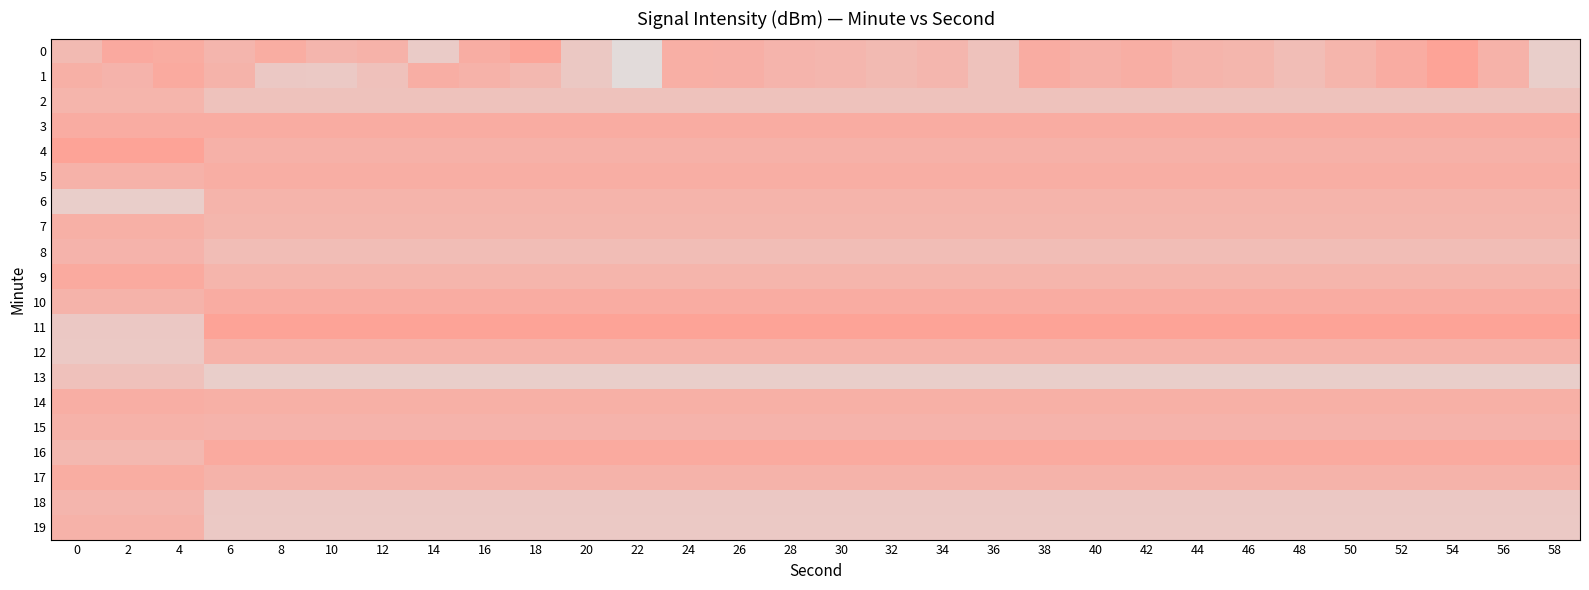

Reading left to right, what are all the values shown in this chart?

0: 0=-134.1	2=-125.1	4=-126.4	6=-131.5	8=-126.9	10=-131.5	12=-129.8	14=-143.4	16=-127.3	18=-122.5	20=-141.9	22=-152.3	24=-127.9	26=-128.5	28=-131.1	30=-132.1	32=-134.1	34=-132.1	36=-138.7	38=-126.7	40=-129.2	42=-127.8	44=-130.7	46=-131.8	48=-135.9	50=-131.3	52=-126.8	54=-121.9	56=-129.9	58=-145.1
1: 0=-128.7	2=-130.6	4=-125.5	6=-130.5	8=-142.1	10=-142.6	12=-138.1	14=-127.7	16=-129.8	18=-133.1	20=-141.9	22=-152.3	24=-127.9	26=-128.5	28=-131.1	30=-132.1	32=-134.1	34=-132.1	36=-138.7	38=-126.7	40=-129.2	42=-127.8	44=-130.7	46=-131.8	48=-135.9	50=-131.3	52=-126.8	54=-121.9	56=-129.9	58=-145.1
2: 0=-131.3	2=-131.3	4=-131.3	6=-138.7	8=-138.7	10=-138.7	12=-138.7	14=-138.7	16=-138.7	18=-138.7	20=-138.7	22=-138.7	24=-138.7	26=-138.7	28=-138.7	30=-138.7	32=-138.7	34=-138.7	36=-138.7	38=-138.7	40=-138.7	42=-138.7	44=-138.7	46=-138.7	48=-138.7	50=-138.7	52=-138.7	54=-138.7	56=-138.7	58=-138.7
3: 0=-126.8	2=-126.8	4=-126.8	6=-126.7	8=-126.7	10=-126.7	12=-126.7	14=-126.7	16=-126.7	18=-126.7	20=-126.7	22=-126.7	24=-126.7	26=-126.7	28=-126.7	30=-126.7	32=-126.7	34=-126.7	36=-126.7	38=-126.7	40=-126.7	42=-126.7	44=-126.7	46=-126.7	48=-126.7	50=-126.7	52=-126.7	54=-126.7	56=-126.7	58=-126.7
4: 0=-121.9	2=-121.9	4=-121.9	6=-129.2	8=-129.2	10=-129.2	12=-129.2	14=-129.2	16=-129.2	18=-129.2	20=-129.2	22=-129.2	24=-129.2	26=-129.2	28=-129.2	30=-129.2	32=-129.2	34=-129.2	36=-129.2	38=-129.2	40=-129.2	42=-129.2	44=-129.2	46=-129.2	48=-129.2	50=-129.2	52=-129.2	54=-129.2	56=-129.2	58=-129.2
5: 0=-129.9	2=-129.9	4=-129.9	6=-127.8	8=-127.8	10=-127.8	12=-127.8	14=-127.8	16=-127.8	18=-127.8	20=-127.8	22=-127.8	24=-127.8	26=-127.8	28=-127.8	30=-127.8	32=-127.8	34=-127.8	36=-127.8	38=-127.8	40=-127.8	42=-127.8	44=-127.8	46=-127.8	48=-127.8	50=-127.8	52=-127.8	54=-127.8	56=-127.8	58=-127.8
6: 0=-145.1	2=-145.1	4=-145.1	6=-130.7	8=-130.7	10=-130.7	12=-130.7	14=-130.7	16=-130.7	18=-130.7	20=-130.7	22=-130.7	24=-130.7	26=-130.7	28=-130.7	30=-130.7	32=-130.7	34=-130.7	36=-130.7	38=-130.7	40=-130.7	42=-130.7	44=-130.7	46=-130.7	48=-130.7	50=-130.7	52=-130.7	54=-130.7	56=-130.7	58=-130.7
7: 0=-128.7	2=-128.7	4=-128.7	6=-131.8	8=-131.8	10=-131.8	12=-131.8	14=-131.8	16=-131.8	18=-131.8	20=-131.8	22=-131.8	24=-131.8	26=-131.8	28=-131.8	30=-131.8	32=-131.8	34=-131.8	36=-131.8	38=-131.8	40=-131.8	42=-131.8	44=-131.8	46=-131.8	48=-131.8	50=-131.8	52=-131.8	54=-131.8	56=-131.8	58=-131.8
8: 0=-130.6	2=-130.6	4=-130.6	6=-135.9	8=-135.9	10=-135.9	12=-135.9	14=-135.9	16=-135.9	18=-135.9	20=-135.9	22=-135.9	24=-135.9	26=-135.9	28=-135.9	30=-135.9	32=-135.9	34=-135.9	36=-135.9	38=-135.9	40=-135.9	42=-135.9	44=-135.9	46=-135.9	48=-135.9	50=-135.9	52=-135.9	54=-135.9	56=-135.9	58=-135.9
9: 0=-125.5	2=-125.5	4=-125.5	6=-131.3	8=-131.3	10=-131.3	12=-131.3	14=-131.3	16=-131.3	18=-131.3	20=-131.3	22=-131.3	24=-131.3	26=-131.3	28=-131.3	30=-131.3	32=-131.3	34=-131.3	36=-131.3	38=-131.3	40=-131.3	42=-131.3	44=-131.3	46=-131.3	48=-131.3	50=-131.3	52=-131.3	54=-131.3	56=-131.3	58=-131.3
10: 0=-130.5	2=-130.5	4=-130.5	6=-126.8	8=-126.8	10=-126.8	12=-126.8	14=-126.8	16=-126.8	18=-126.8	20=-126.8	22=-126.8	24=-126.8	26=-126.8	28=-126.8	30=-126.8	32=-126.8	34=-126.8	36=-126.8	38=-126.8	40=-126.8	42=-126.8	44=-126.8	46=-126.8	48=-126.8	50=-126.8	52=-126.8	54=-126.8	56=-126.8	58=-126.8
11: 0=-142.1	2=-142.1	4=-142.1	6=-121.9	8=-121.9	10=-121.9	12=-121.9	14=-121.9	16=-121.9	18=-121.9	20=-121.9	22=-121.9	24=-121.9	26=-121.9	28=-121.9	30=-121.9	32=-121.9	34=-121.9	36=-121.9	38=-121.9	40=-121.9	42=-121.9	44=-121.9	46=-121.9	48=-121.9	50=-121.9	52=-121.9	54=-121.9	56=-121.9	58=-121.9
12: 0=-142.6	2=-142.6	4=-142.6	6=-129.9	8=-129.9	10=-129.9	12=-129.9	14=-129.9	16=-129.9	18=-129.9	20=-129.9	22=-129.9	24=-129.9	26=-129.9	28=-129.9	30=-129.9	32=-129.9	34=-129.9	36=-129.9	38=-129.9	40=-129.9	42=-129.9	44=-129.9	46=-129.9	48=-129.9	50=-129.9	52=-129.9	54=-129.9	56=-129.9	58=-129.9
13: 0=-138.1	2=-138.1	4=-138.1	6=-145.1	8=-145.1	10=-145.1	12=-145.1	14=-145.1	16=-145.1	18=-145.1	20=-145.1	22=-145.1	24=-145.1	26=-145.1	28=-145.1	30=-145.1	32=-145.1	34=-145.1	36=-145.1	38=-145.1	40=-145.1	42=-145.1	44=-145.1	46=-145.1	48=-145.1	50=-145.1	52=-145.1	54=-145.1	56=-145.1	58=-145.1
14: 0=-127.7	2=-127.7	4=-127.7	6=-128.7	8=-128.7	10=-128.7	12=-128.7	14=-128.7	16=-128.7	18=-128.7	20=-128.7	22=-128.7	24=-128.7	26=-128.7	28=-128.7	30=-128.7	32=-128.7	34=-128.7	36=-128.7	38=-128.7	40=-128.7	42=-128.7	44=-128.7	46=-128.7	48=-128.7	50=-128.7	52=-128.7	54=-128.7	56=-128.7	58=-128.7
15: 0=-129.8	2=-129.8	4=-129.8	6=-130.6	8=-130.6	10=-130.6	12=-130.6	14=-130.6	16=-130.6	18=-130.6	20=-130.6	22=-130.6	24=-130.6	26=-130.6	28=-130.6	30=-130.6	32=-130.6	34=-130.6	36=-130.6	38=-130.6	40=-130.6	42=-130.6	44=-130.6	46=-130.6	48=-130.6	50=-130.6	52=-130.6	54=-130.6	56=-130.6	58=-130.6
16: 0=-133.1	2=-133.1	4=-133.1	6=-125.5	8=-125.5	10=-125.5	12=-125.5	14=-125.5	16=-125.5	18=-125.5	20=-125.5	22=-125.5	24=-125.5	26=-125.5	28=-125.5	30=-125.5	32=-125.5	34=-125.5	36=-125.5	38=-125.5	40=-125.5	42=-125.5	44=-125.5	46=-125.5	48=-125.5	50=-125.5	52=-125.5	54=-125.5	56=-125.5	58=-125.5
17: 0=-126.9	2=-126.9	4=-126.9	6=-130.5	8=-130.5	10=-130.5	12=-130.5	14=-130.5	16=-130.5	18=-130.5	20=-130.5	22=-130.5	24=-130.5	26=-130.5	28=-130.5	30=-130.5	32=-130.5	34=-130.5	36=-130.5	38=-130.5	40=-130.5	42=-130.5	44=-130.5	46=-130.5	48=-130.5	50=-130.5	52=-130.5	54=-130.5	56=-130.5	58=-130.5
18: 0=-131.5	2=-131.5	4=-131.5	6=-142.1	8=-142.1	10=-142.1	12=-142.1	14=-142.1	16=-142.1	18=-142.1	20=-142.1	22=-142.1	24=-142.1	26=-142.1	28=-142.1	30=-142.1	32=-142.1	34=-142.1	36=-142.1	38=-142.1	40=-142.1	42=-142.1	44=-142.1	46=-142.1	48=-142.1	50=-142.1	52=-142.1	54=-142.1	56=-142.1	58=-142.1
19: 0=-129.8	2=-129.8	4=-129.8	6=-142.6	8=-142.6	10=-142.6	12=-142.6	14=-142.6	16=-142.6	18=-142.6	20=-142.6	22=-142.6	24=-142.6	26=-142.6	28=-142.6	30=-142.6	32=-142.6	34=-142.6	36=-142.6	38=-142.6	40=-142.6	42=-142.6	44=-142.6	46=-142.6	48=-142.6	50=-142.6	52=-142.6	54=-142.6	56=-142.6	58=-142.6